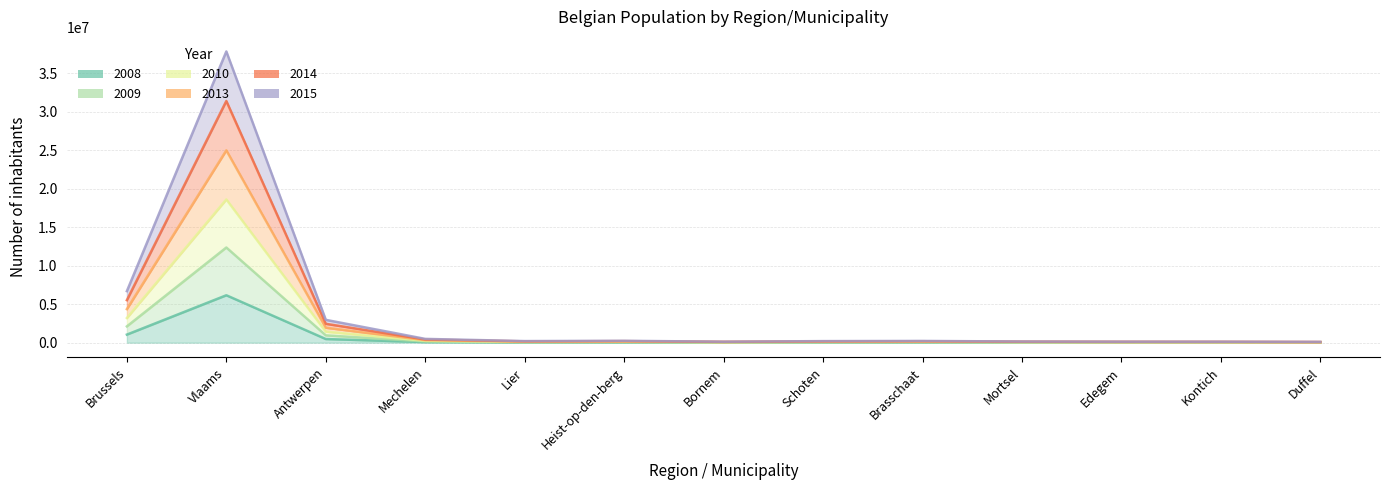

Does the chart display data point markers on the line(s)?

No